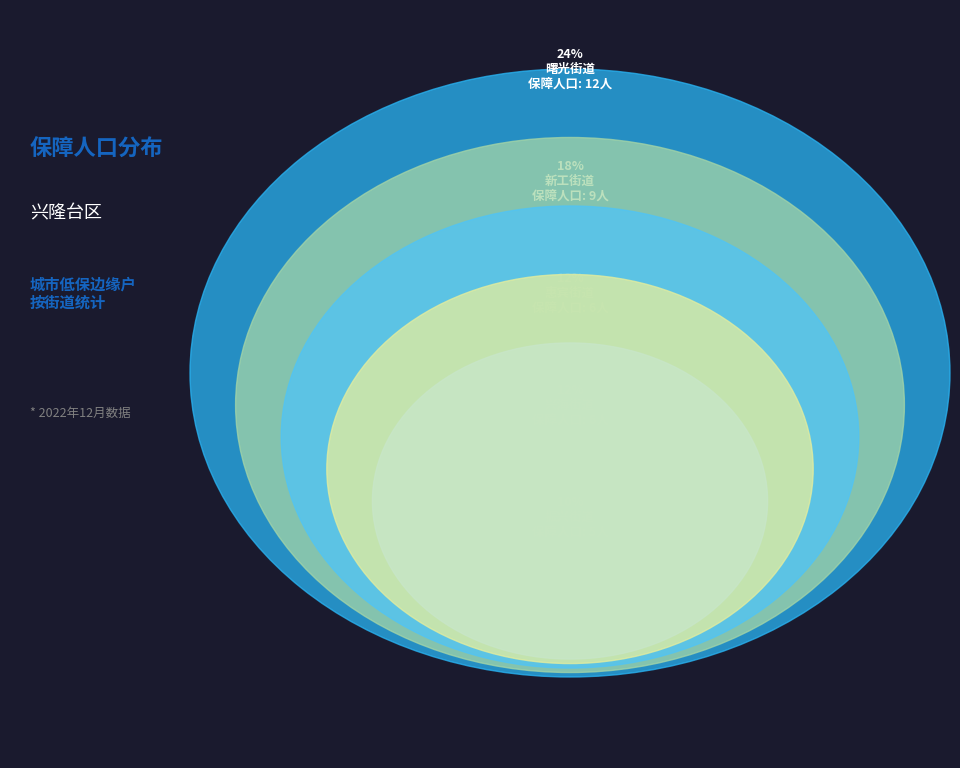

Rank the categories by value from highest to lowest.

曙光街道, 新工街道, 惠宾街道, 兴海街道, 兴隆街道, 振兴街道, 创新街道, 沈采街道, 渤海街道, 兴盛街道